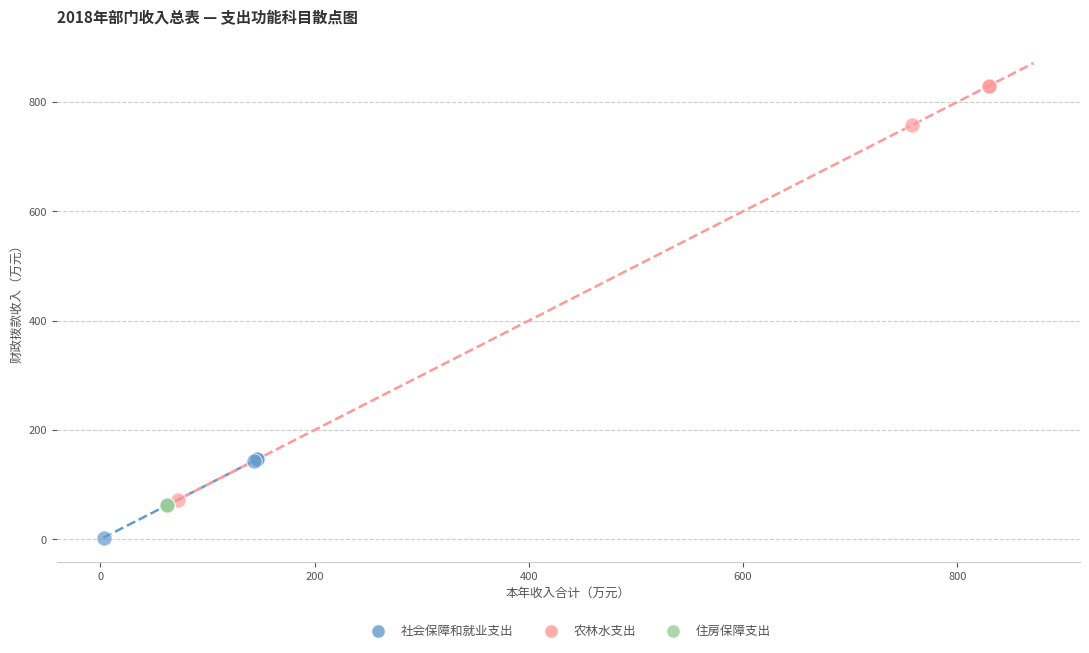

Which series reaches the maximum Y coordinate?

农林水支出